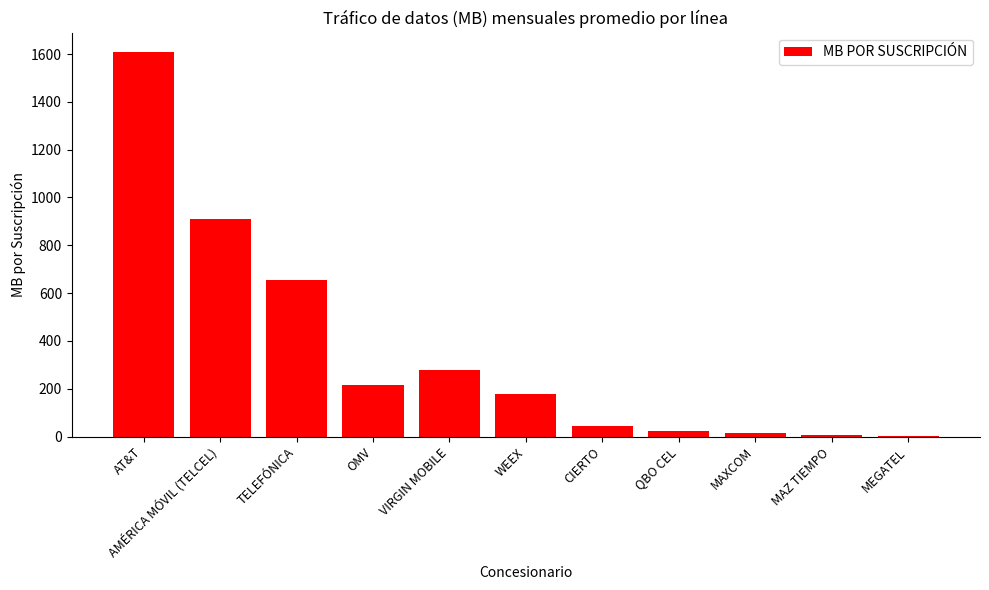

Are the bars horizontal?

No